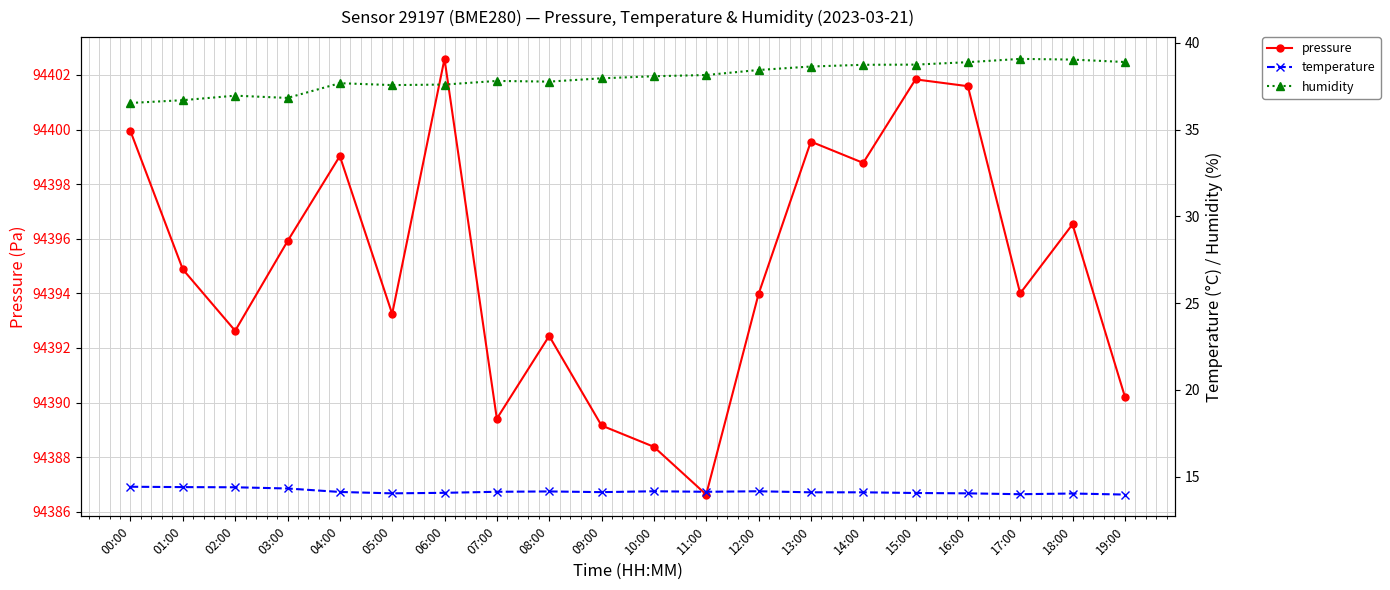

What is the maximum value shown in the chart?

94402.6